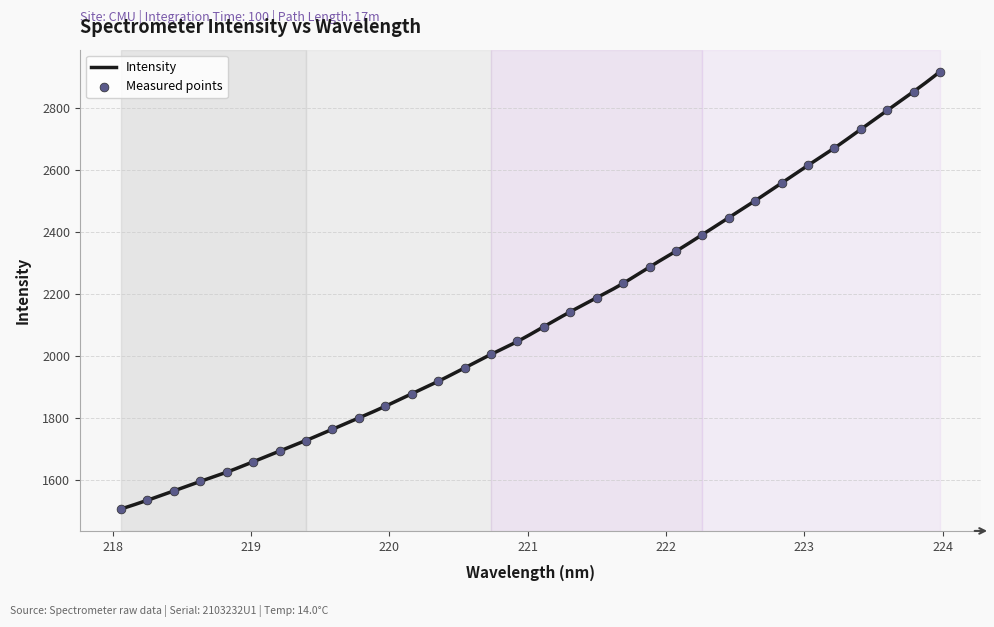

Which has a higher value, 219.3979 or 223.5987?

223.5987